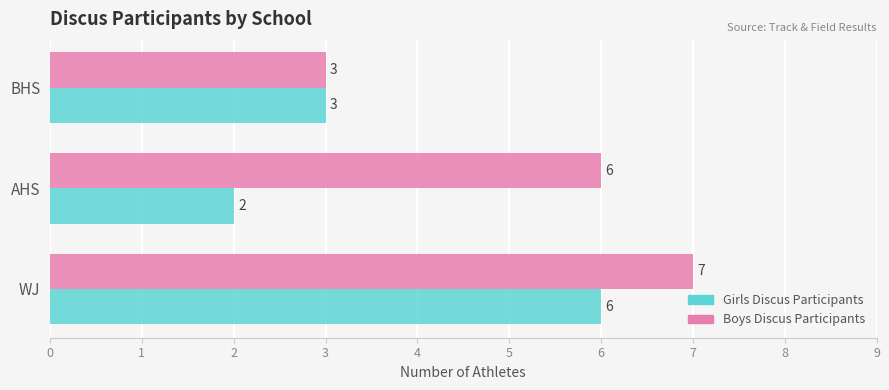

The Girls Discus Participants series shows 3 at BHS. True or false?

True